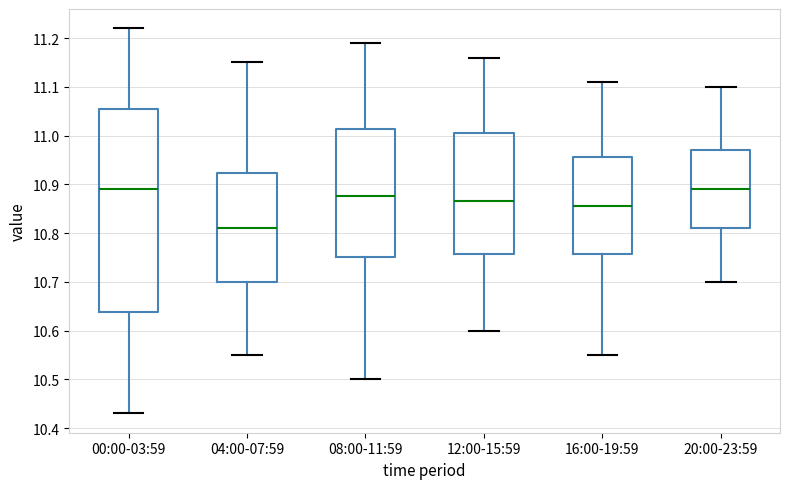

Comparing the boxes themselves (not the whiskers), which one is the tallest?

00:00-03:59